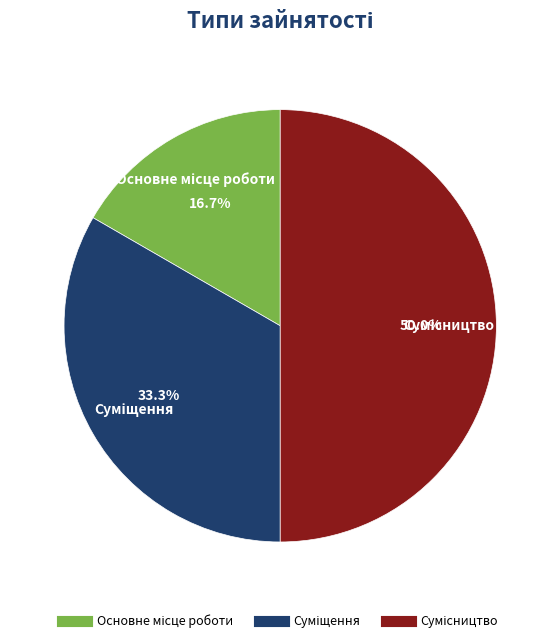

Rank the categories by value from highest to lowest.

Сумісництво, Суміщення, Основне місце роботи